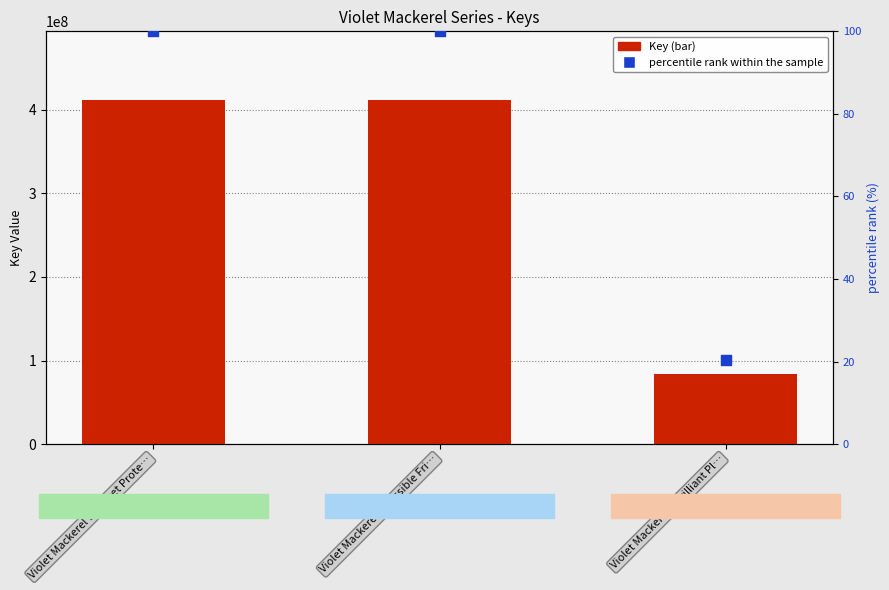

At which category is the sum across all series the highest?

Violet Mackerel's Pocket Prote…